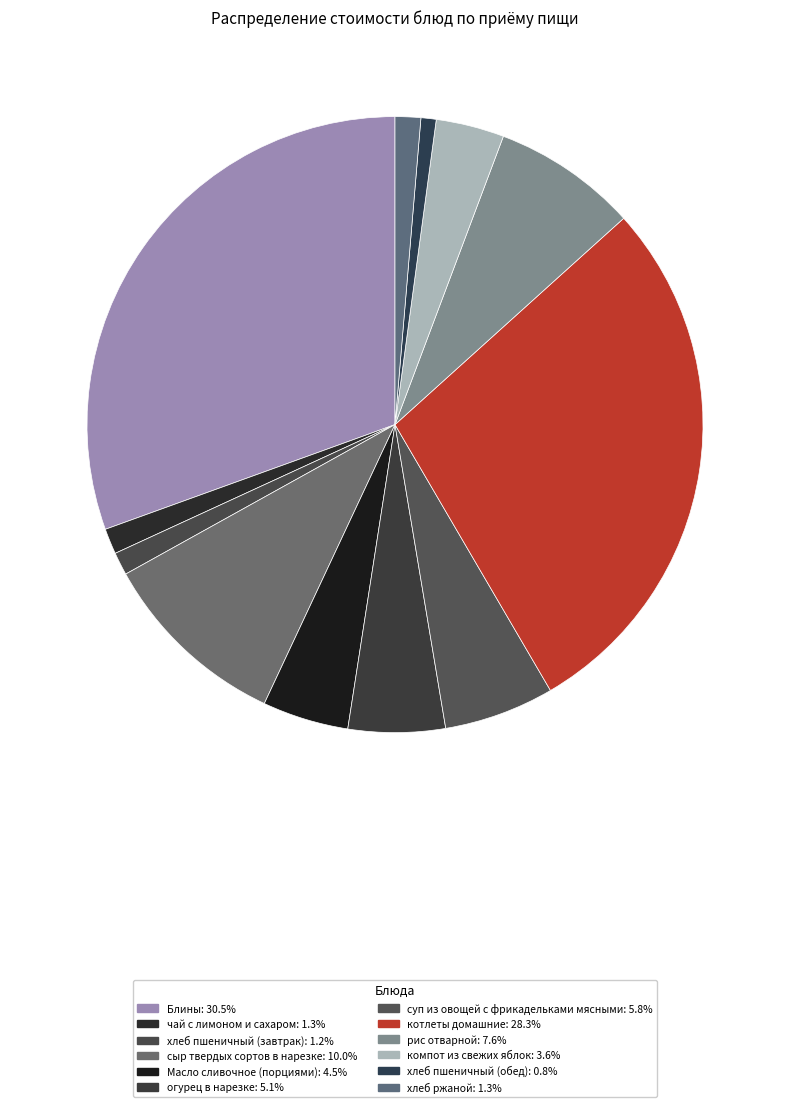

True or false: котлеты домашние accounts for 18% of the total.

False